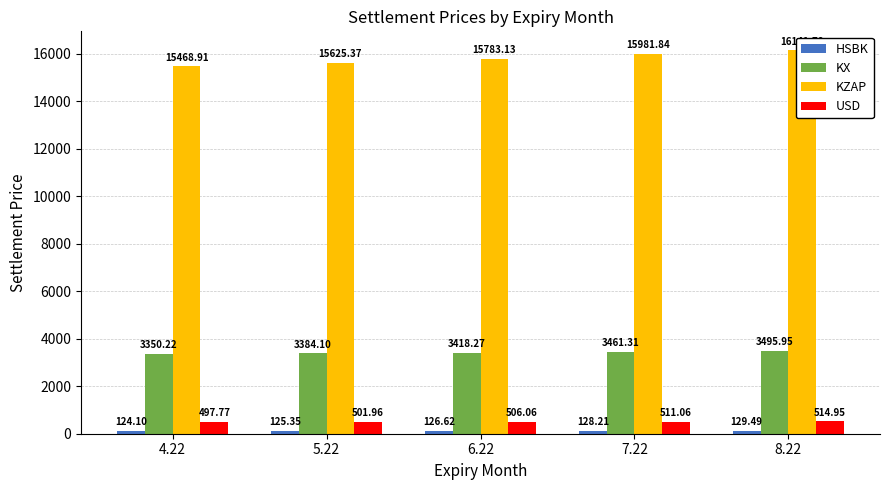

At how many categories does at least one series exceed 7995?

5